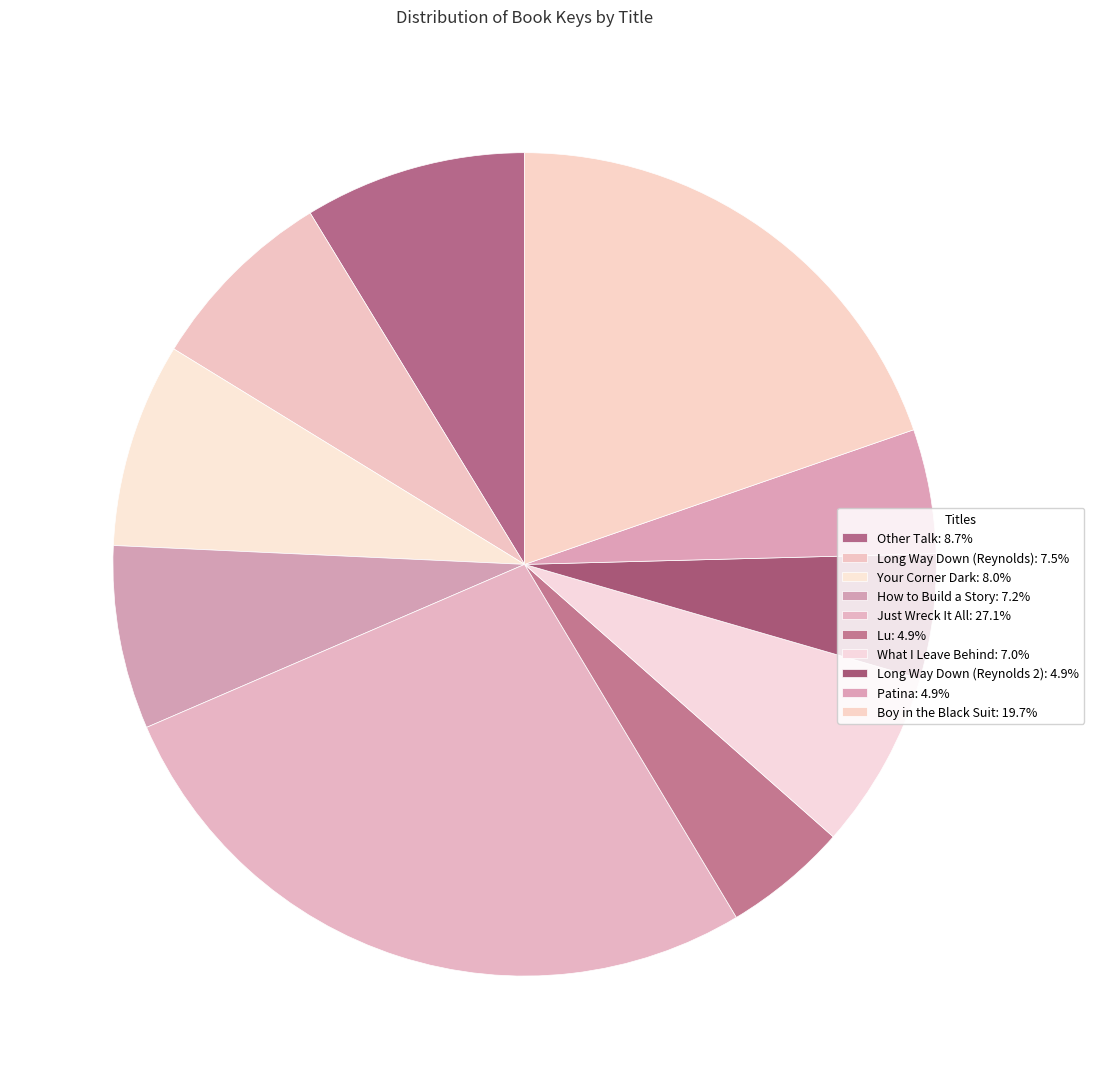

How many segments does this pie chart have?

10